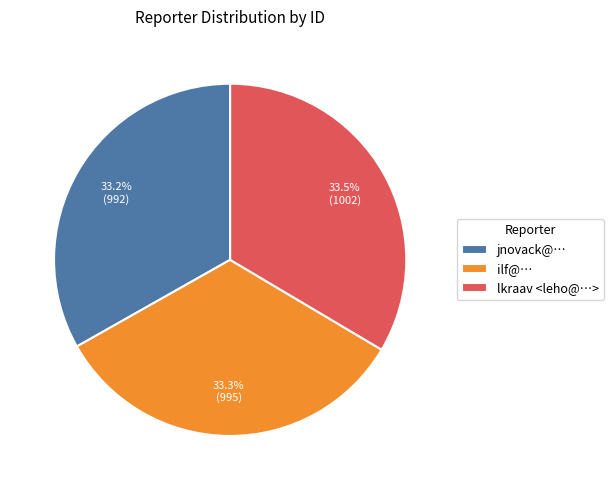

How many segments does this pie chart have?

3